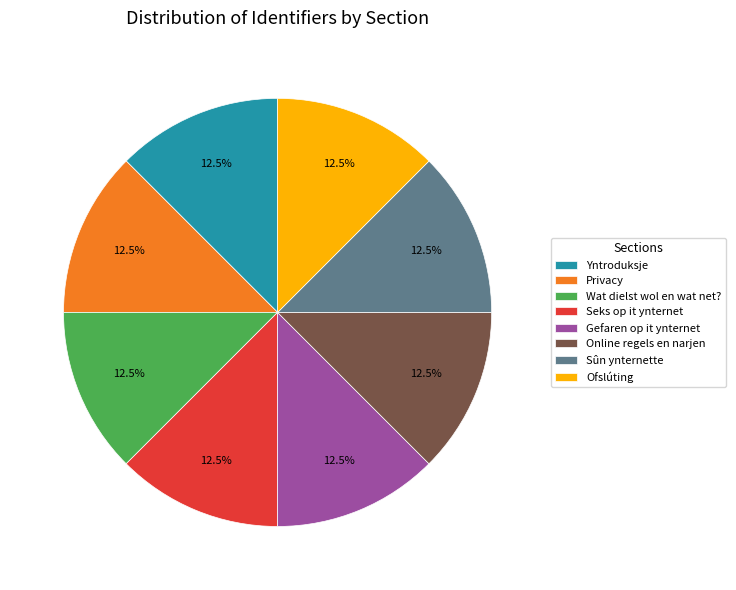

How much of the chart is everything except Privacy?

87.5%